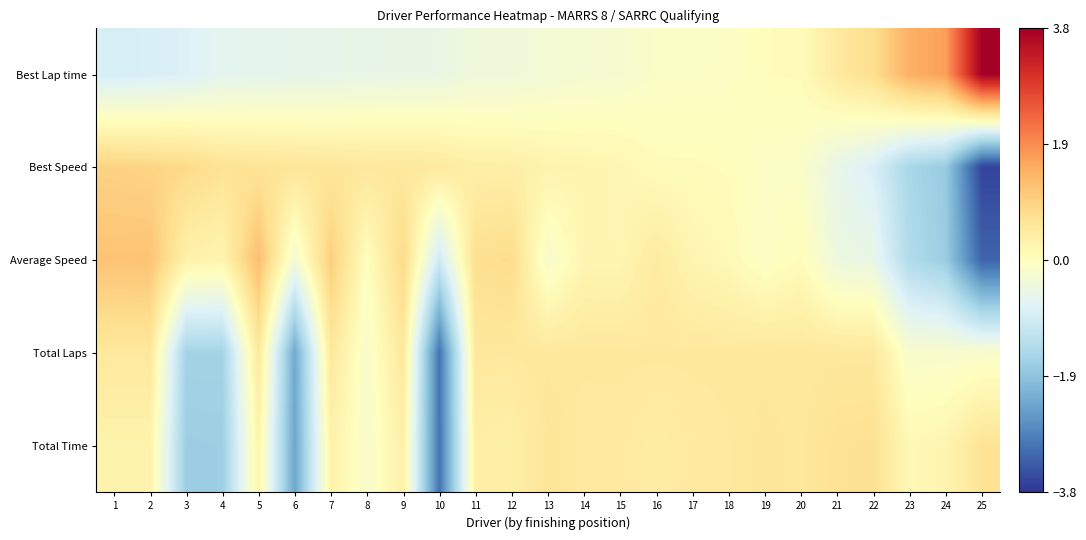

Reading left to right, extract all data points from this chart.

Best Lap time: 1=-0.9	2=-0.8	3=-0.8	4=-0.6	5=-0.6	6=-0.6	7=-0.6	8=-0.5	9=-0.5	10=-0.5	11=-0.4	12=-0.4	13=-0.3	14=-0.2	15=-0.2	16=-0.1	17=-0.1	18=-0.1	19=0.1	20=0.1	21=0.5	22=0.8	23=1.5	24=1.7	25=3.8
Best Speed: 1=1.0	2=0.9	3=0.8	4=0.7	5=0.6	6=0.6	7=0.6	8=0.6	9=0.5	10=0.5	11=0.4	12=0.4	13=0.3	14=0.2	15=0.2	16=0.1	17=0.1	18=0.0	19=-0.1	20=-0.1	21=-0.6	22=-0.8	23=-1.5	24=-1.8	25=-3.6
Average Speed: 1=1.2	2=1.2	3=0.3	4=0.2	5=1.3	6=-0.3	7=1.0	8=0.0	9=0.8	10=-1.0	11=0.7	12=0.8	13=-0.2	14=0.2	15=0.2	16=0.5	17=0.2	18=0.1	19=-0.1	20=0.1	21=-0.4	22=-0.5	23=-1.4	24=-1.7	25=-3.2
Total Laps: 1=0.5	2=0.5	3=-1.6	4=-1.6	5=0.5	6=-2.3	7=0.5	8=-0.2	9=0.5	10=-3.0	11=0.5	12=0.5	13=0.5	14=0.5	15=0.5	16=0.5	17=0.5	18=0.5	19=0.5	20=0.5	21=0.5	22=0.5	23=-0.2	24=-0.2	25=-0.2
Total Time: 1=0.3	2=0.3	3=-1.7	4=-1.7	5=0.3	6=-2.4	7=0.3	8=-0.2	9=0.4	10=-3.0	11=0.4	12=0.4	13=0.6	14=0.5	15=0.5	16=0.4	17=0.5	18=0.5	19=0.6	20=0.5	21=0.7	22=0.7	23=0.2	24=0.2	25=0.7